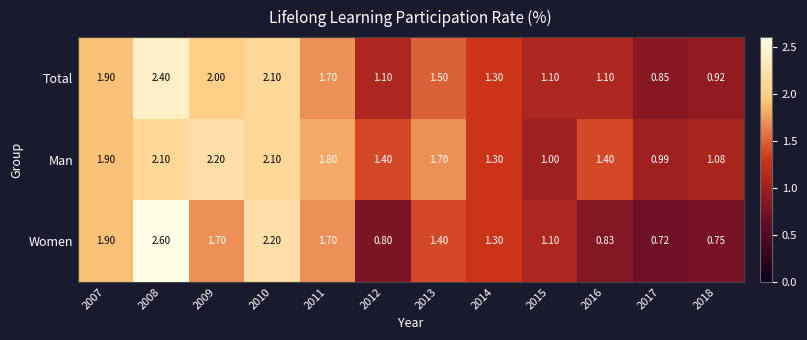

How many series are shown in this chart?

3